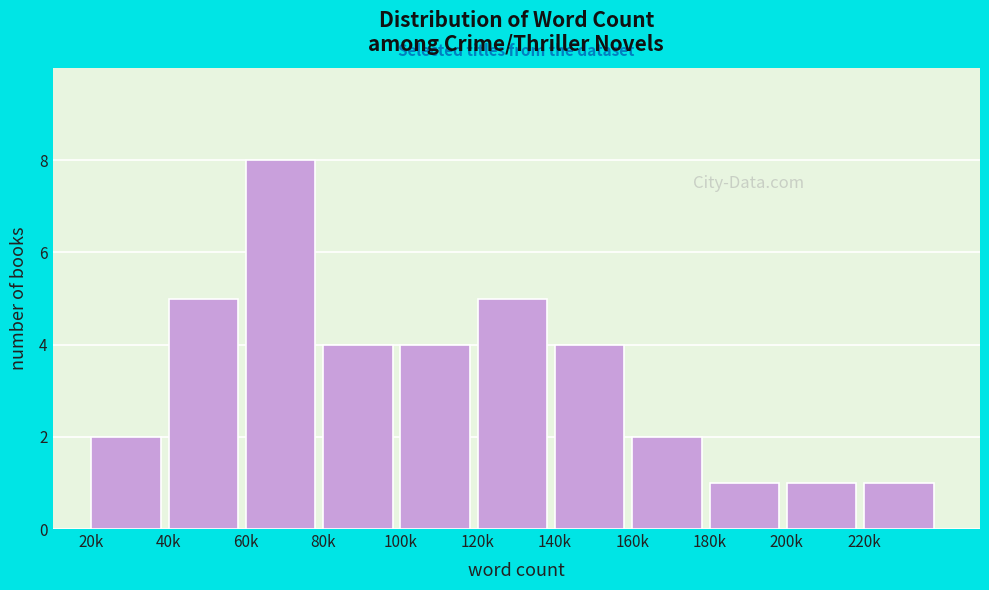

Reading left to right, what are all the values shown in this chart?

2	5	8	4	4	5	4	2	1	1	1